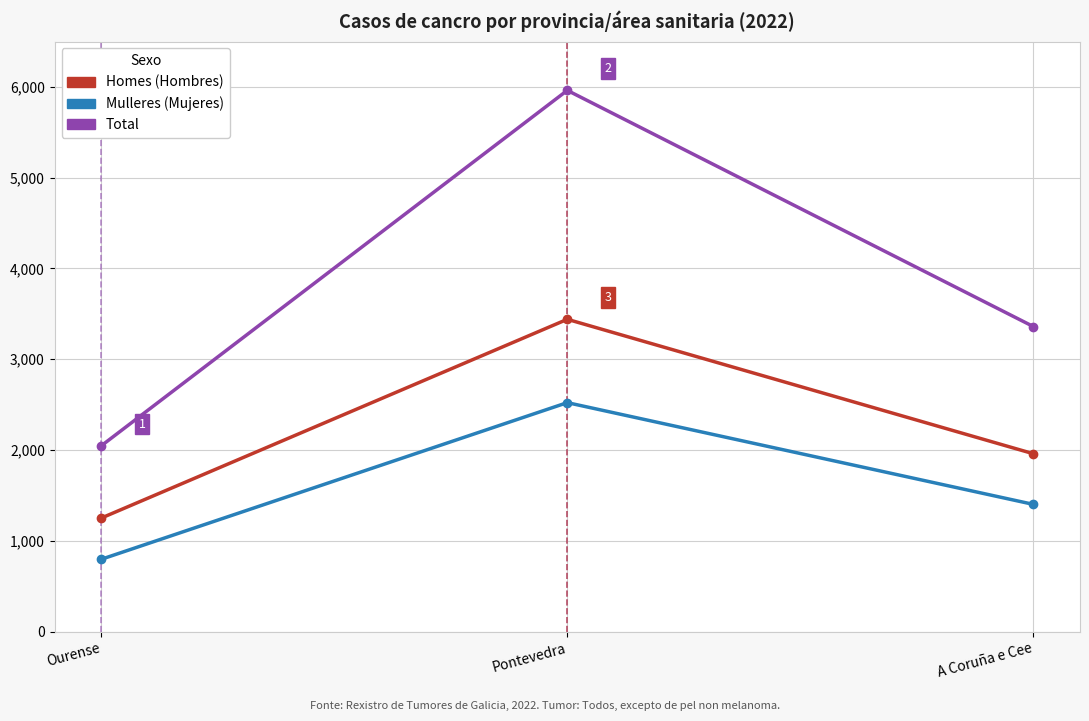

What is the label of the 1st point from the right?

A Coruña e Cee